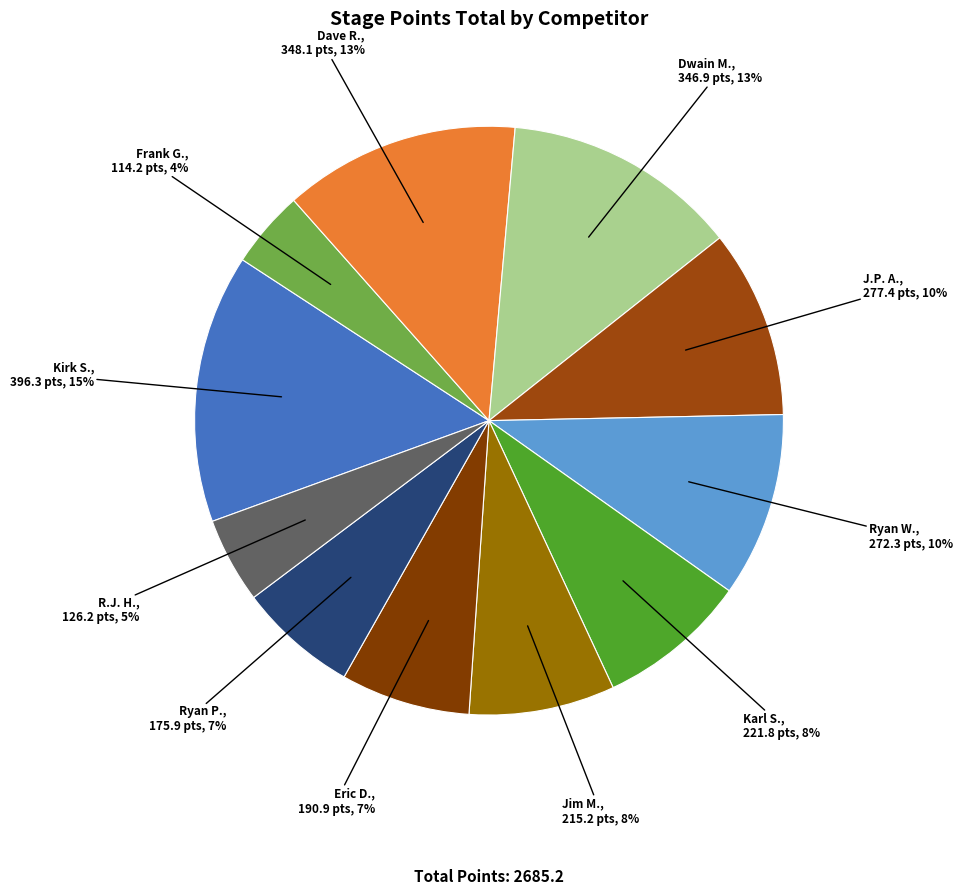

Count the number of slices in the pie.

11